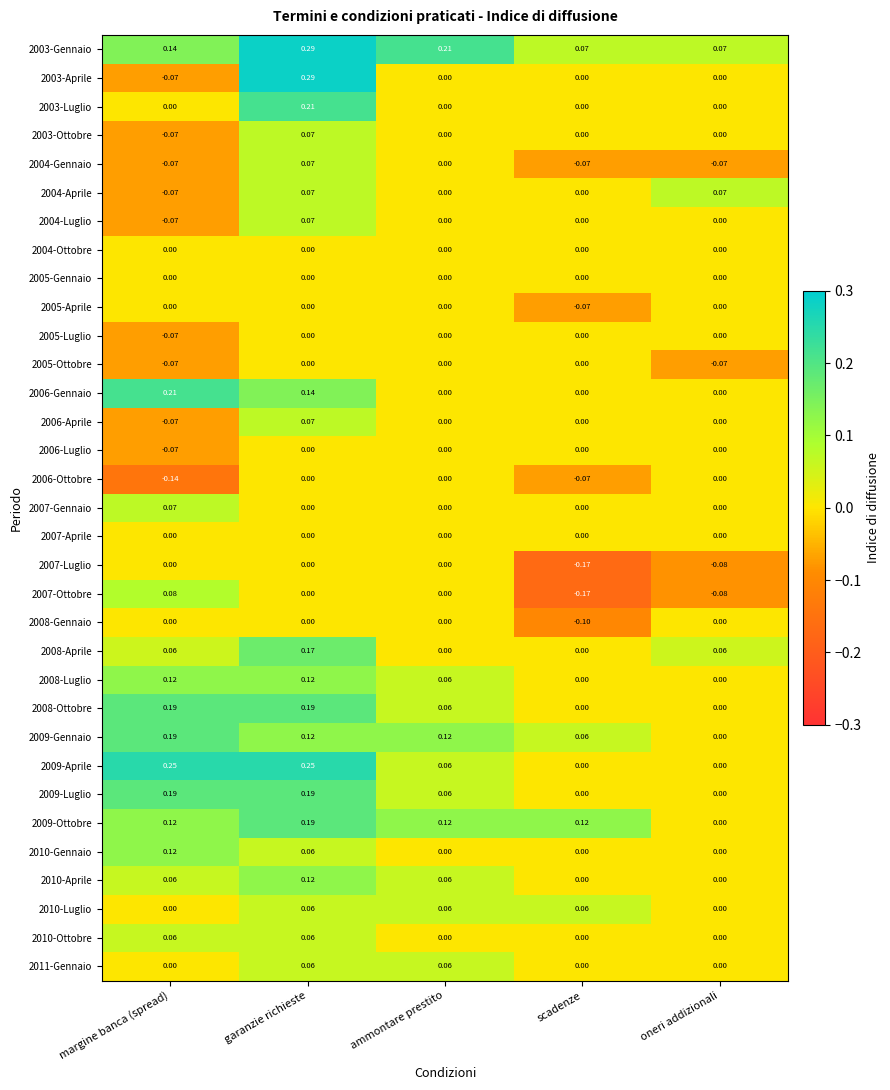

Count the number of categories in the chart.

5